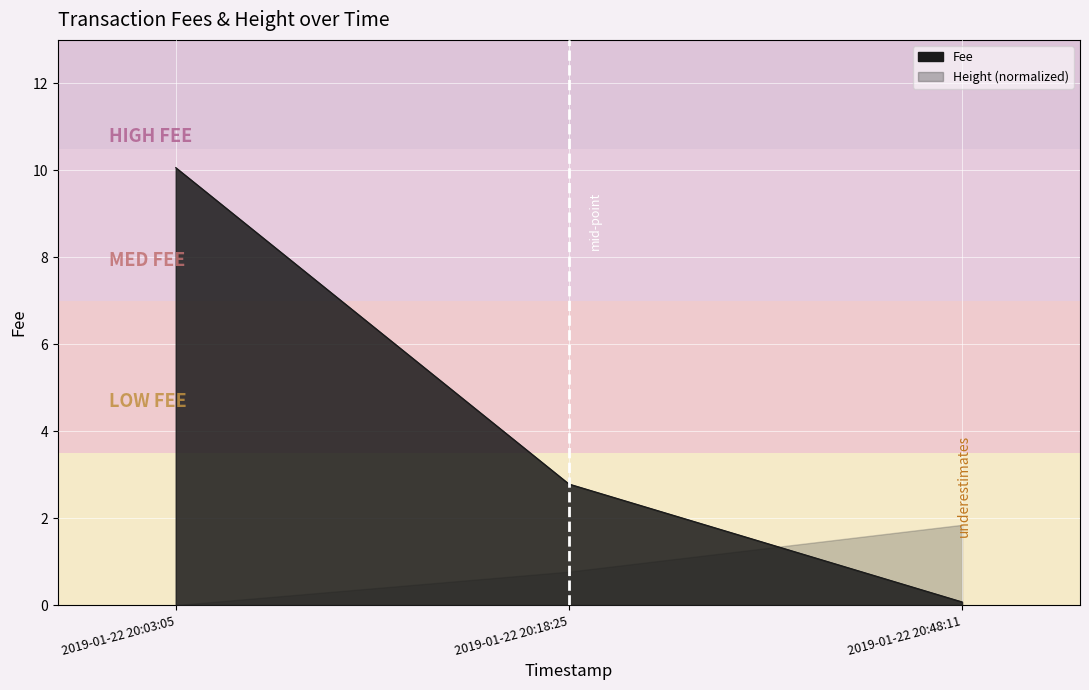

How many data points does each series have?

3